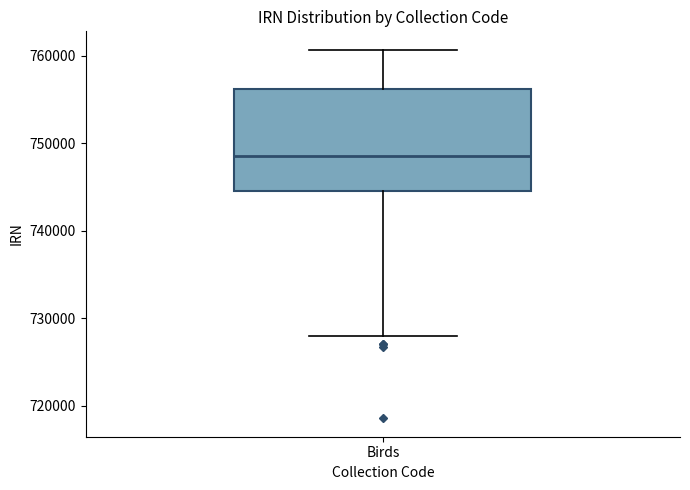

Where does the median line of the box for Birds sit on the y-axis? The values are not printed on the chart, so give them approximately, as read against the axis.

749000